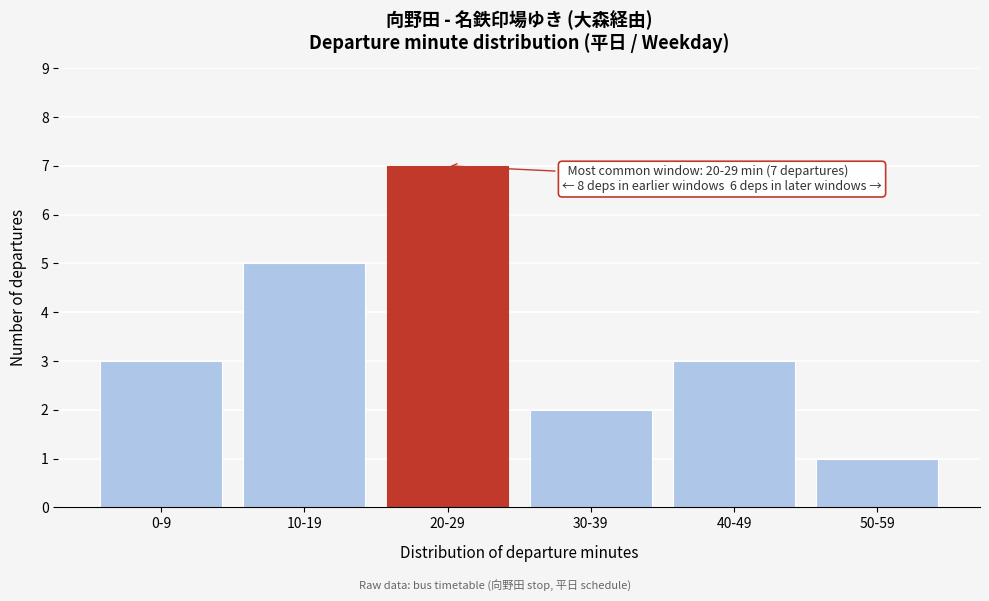

Reading right to left, extract all data points from this chart.

50-59=1	40-49=3	30-39=2	20-29=7	10-19=5	0-9=3